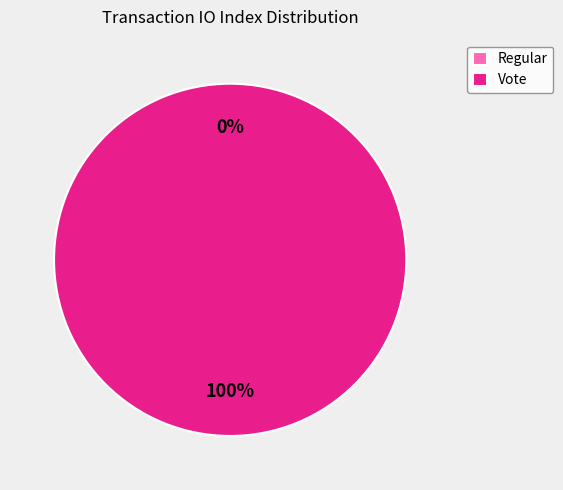

To the nearest percent, what percentage of the pie is Vote?

100%